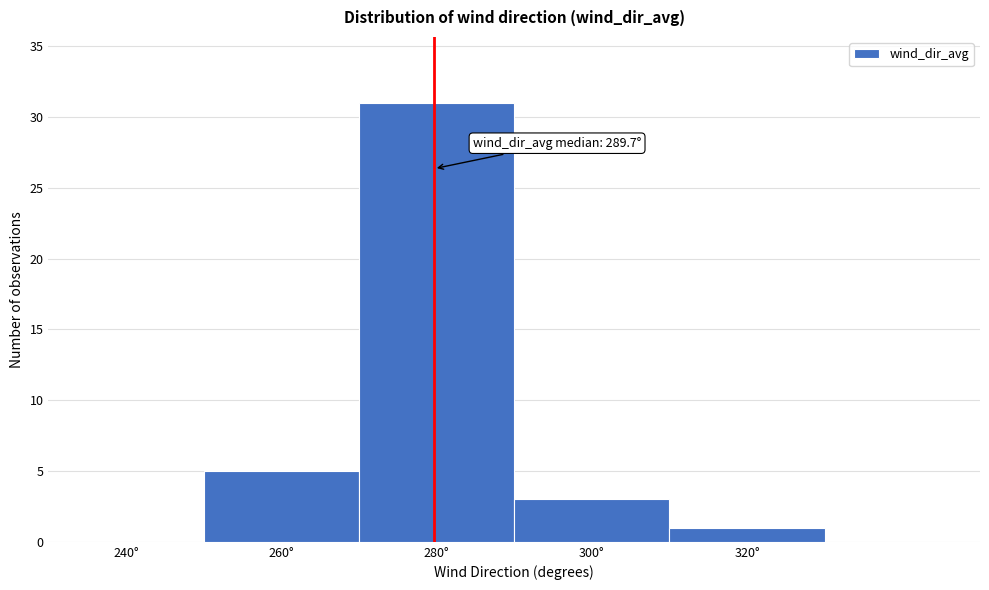

Reading right to left, transcribe all the data shown in this chart.

320°=1	300°=3	280°=31	260°=5	240°=0